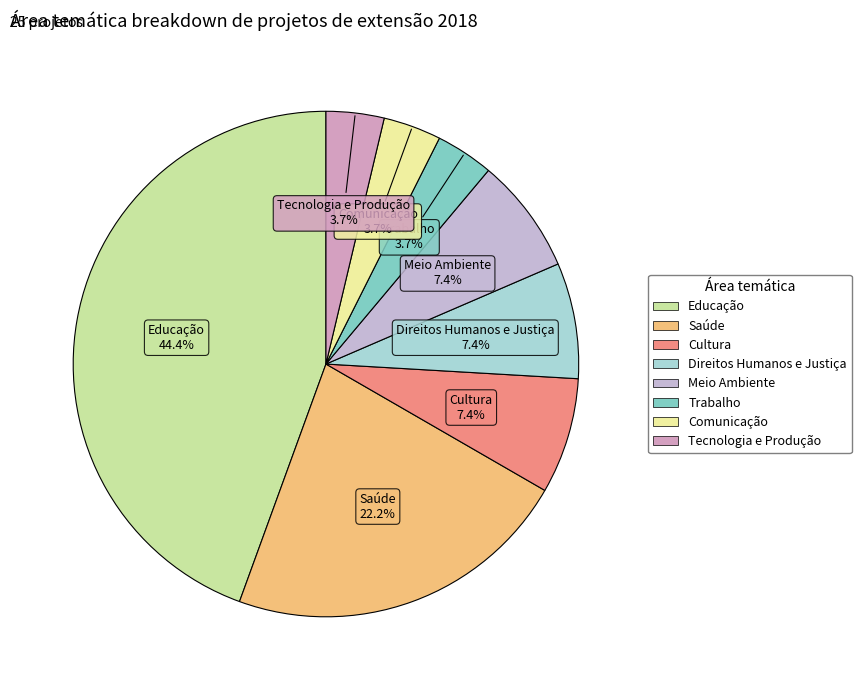

Is it true that Comunicação is 4% of the pie?

True